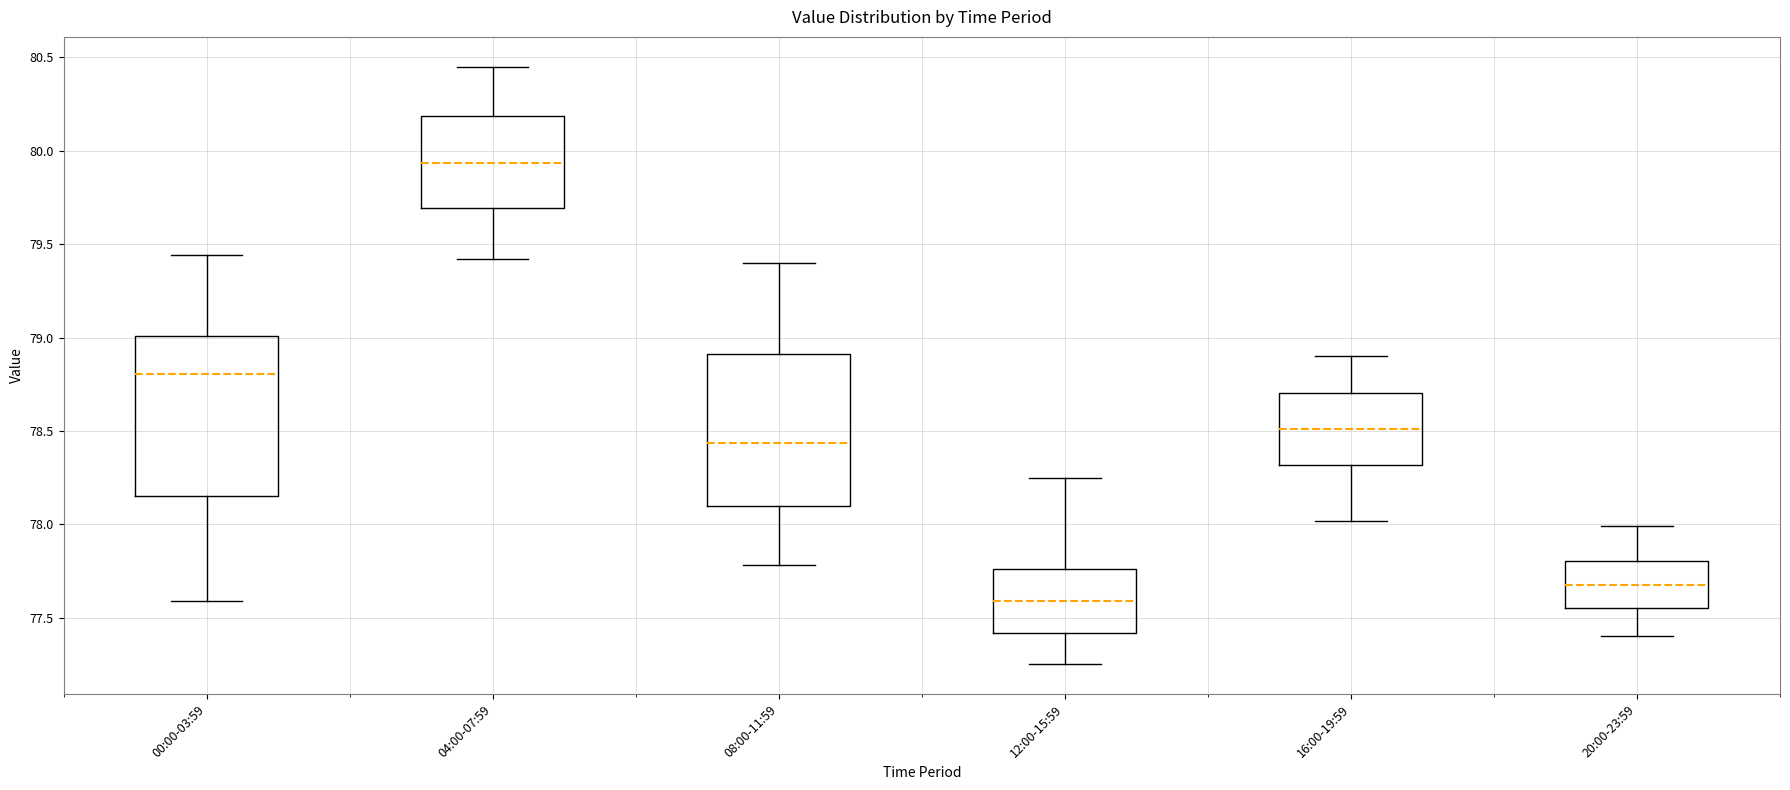

Which box has the lowest median line?

12:00-15:59